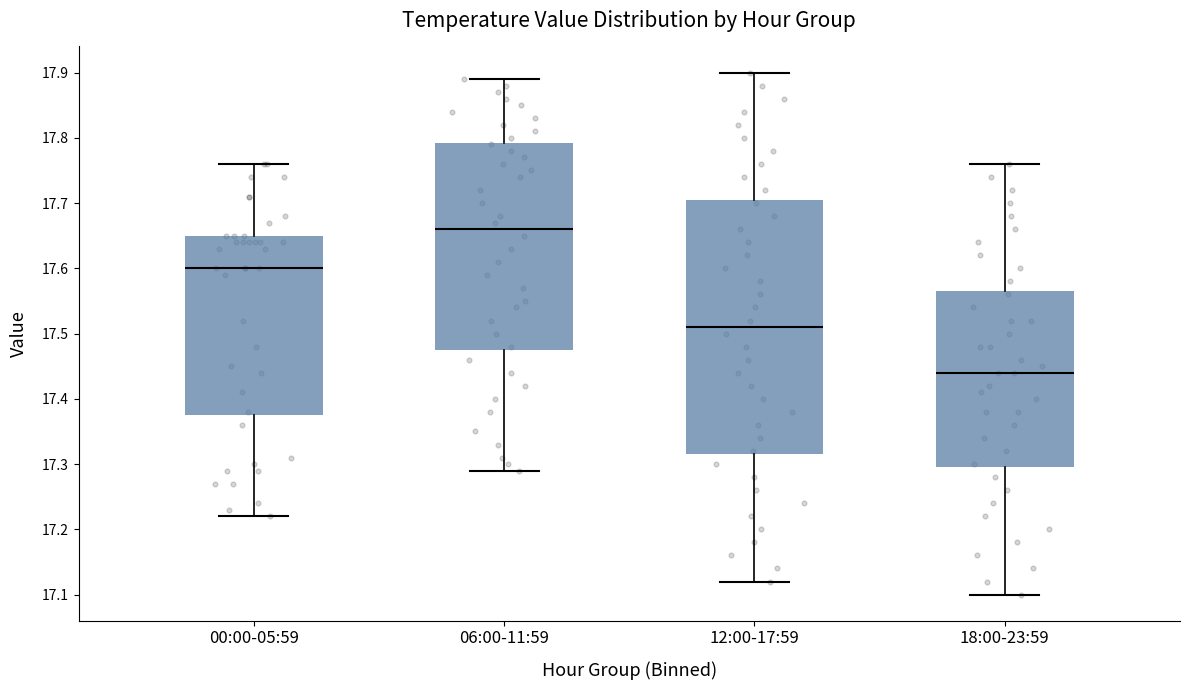

Which box has the lowest median line?

18:00-23:59